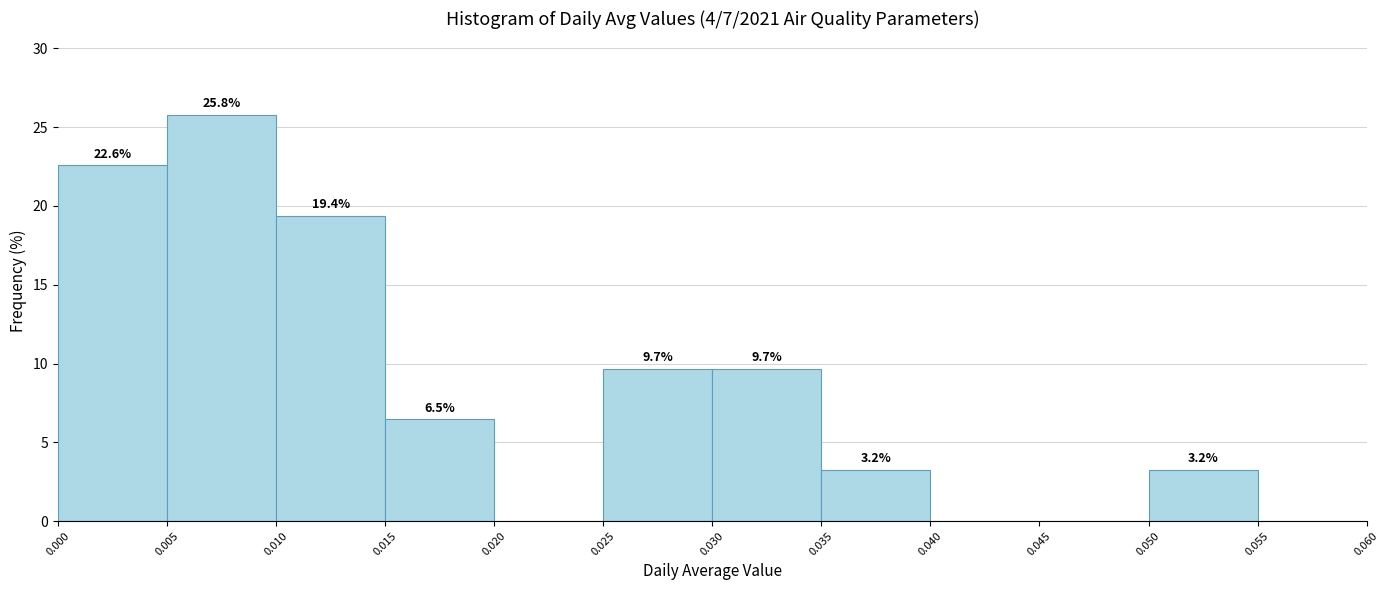

Which range on the x-axis has the tallest bar?

0.005 to 0.010